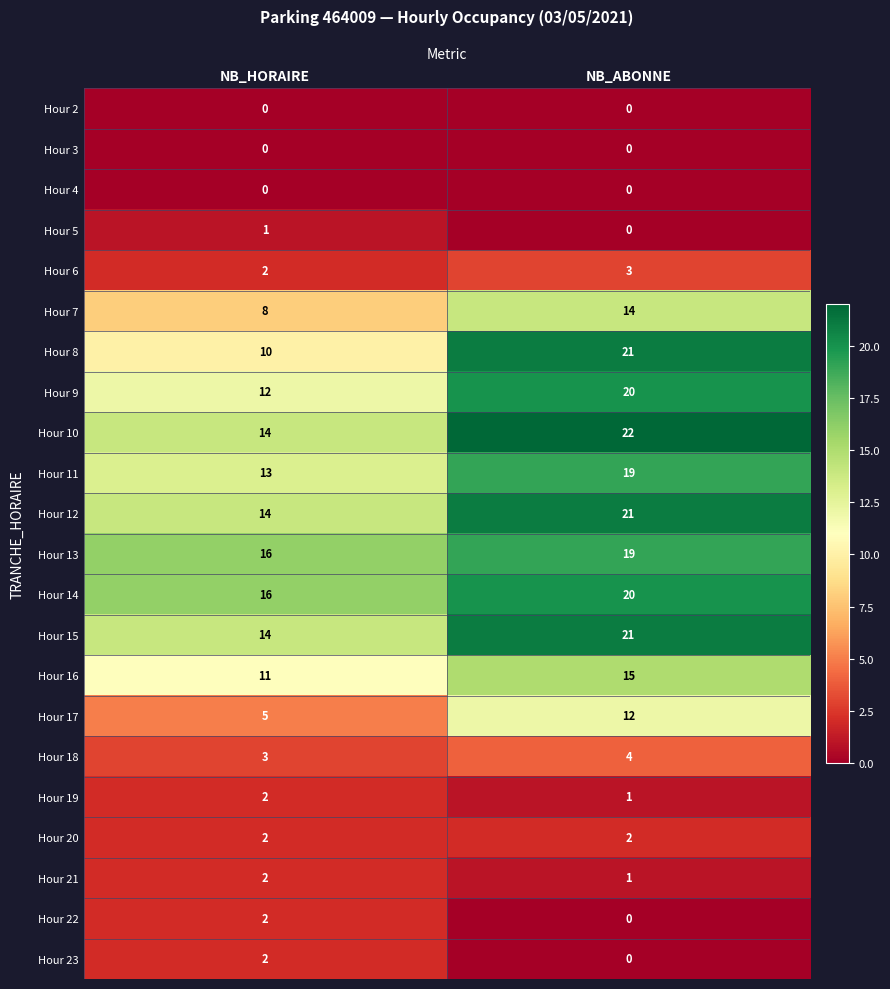

Rank the categories by Hour 11 value from highest to lowest.

NB_ABONNE, NB_HORAIRE